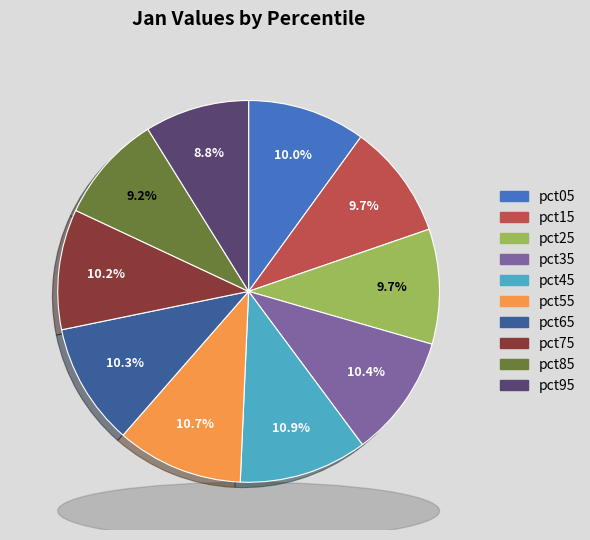

Approximately how many times larger is the value at pct25 compared to pct45?

0.9